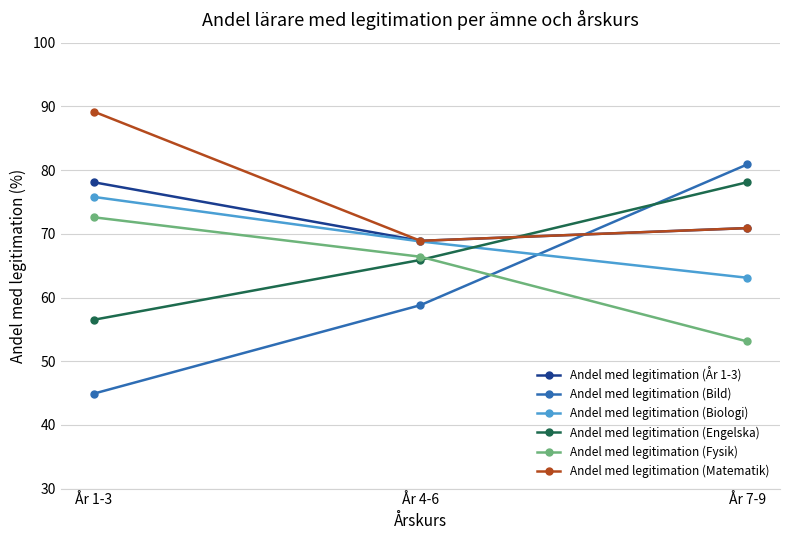

What is the difference between the maximum and minimum values in the Andel med legitimation (År 1-3) series?

9.2